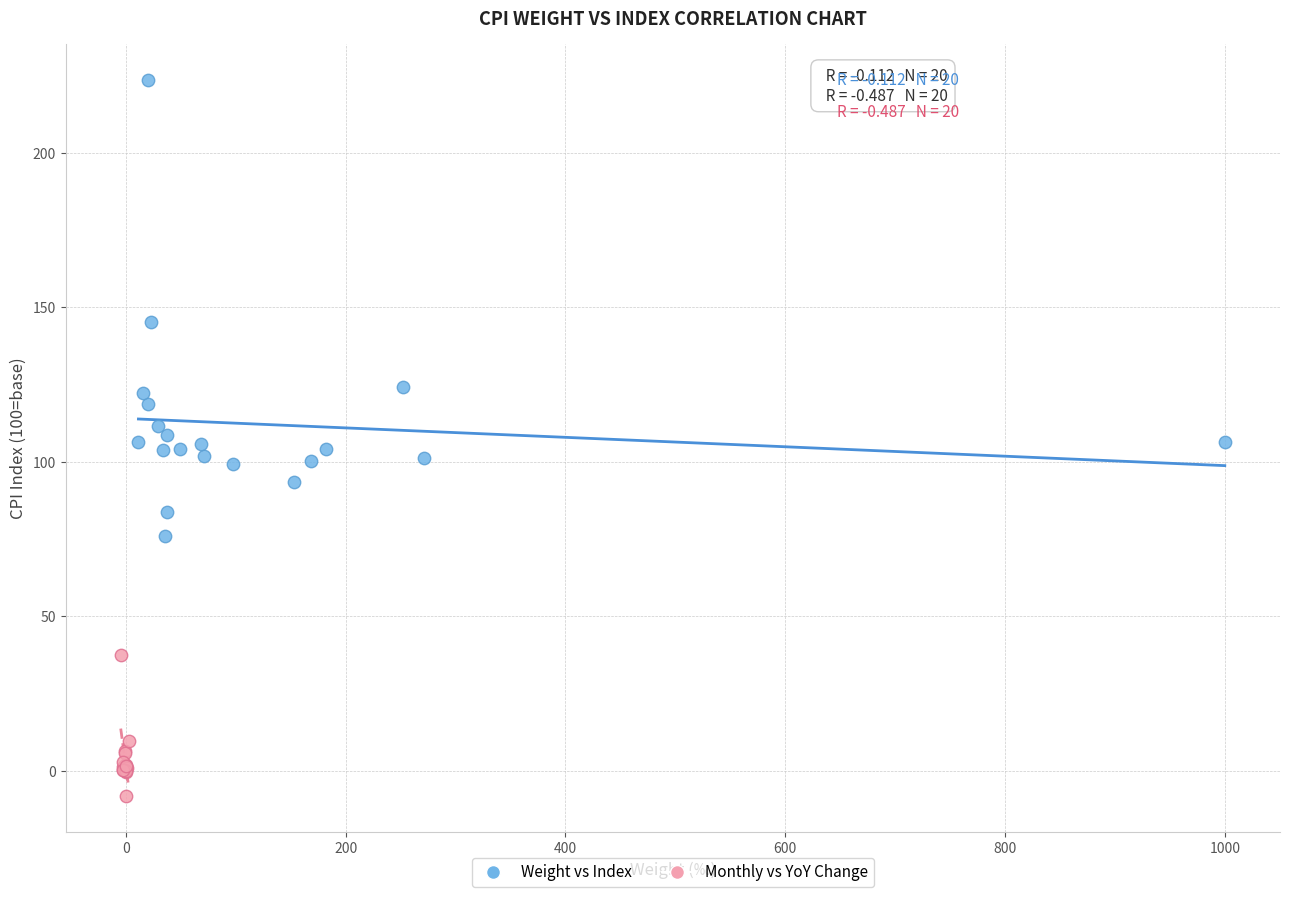

Which series reaches the maximum Y coordinate?

Weight vs Index